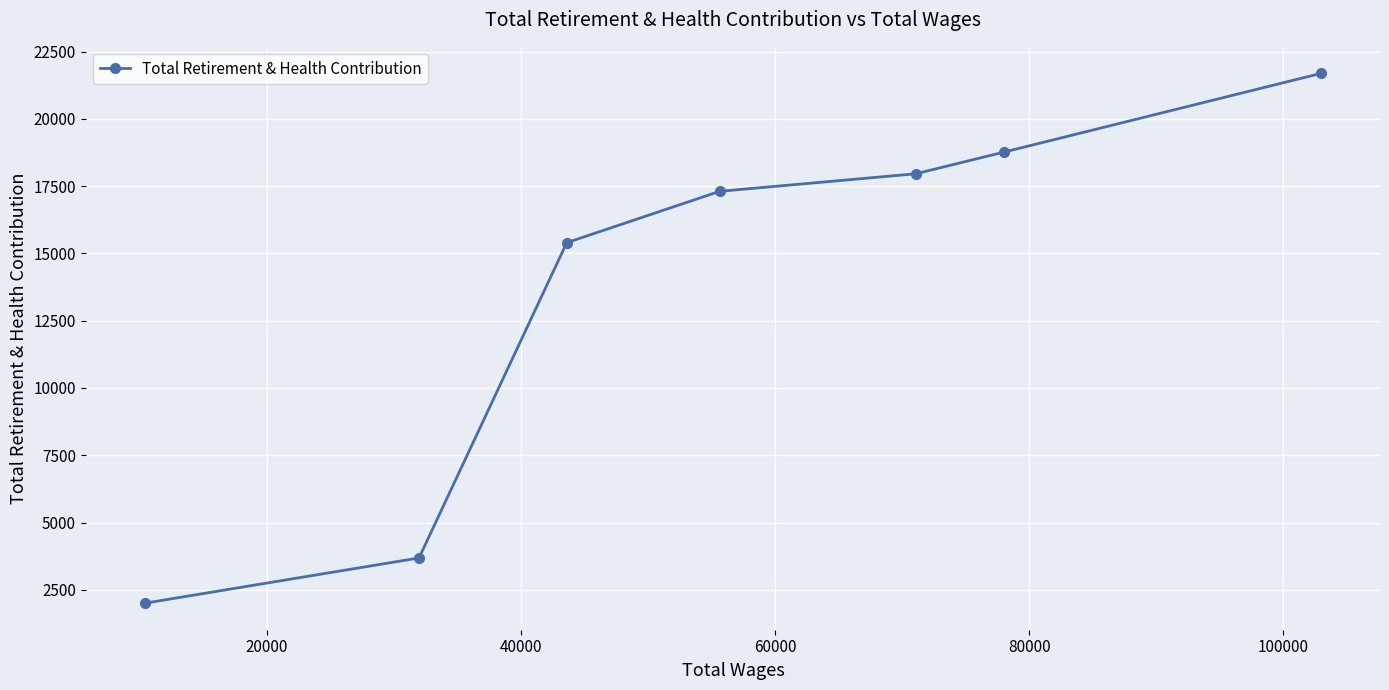

What is the difference between the maximum and minimum values?

19686